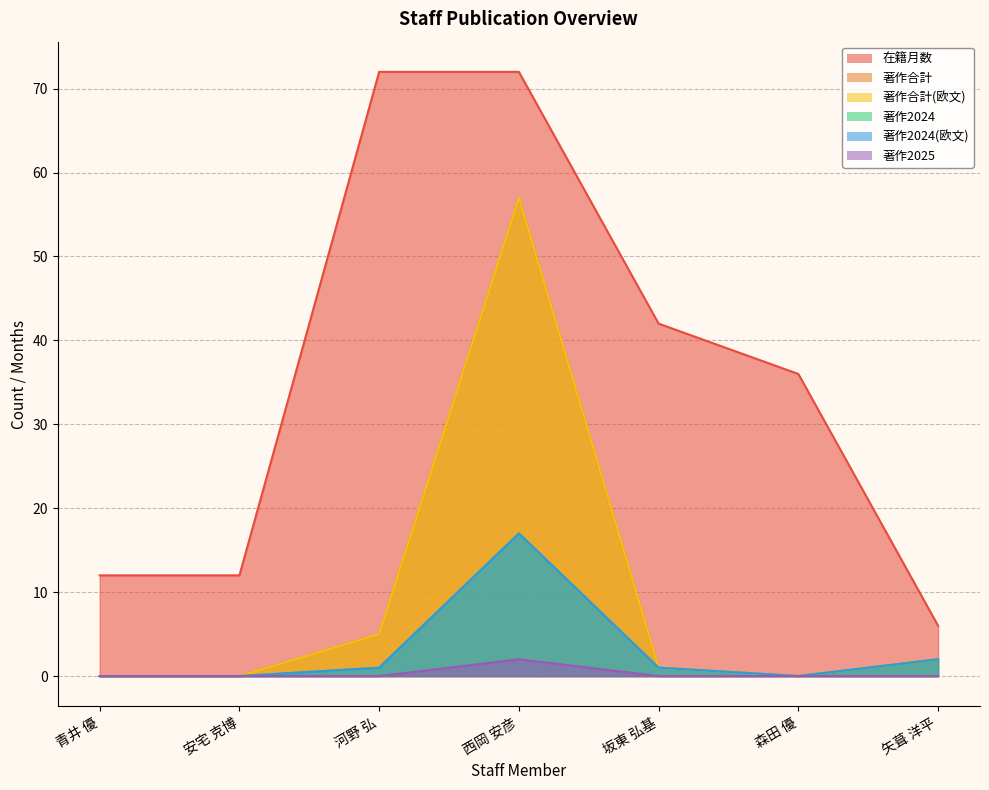

True or false: 著作2025 and 著作合計(欧文) cross at least once.

False